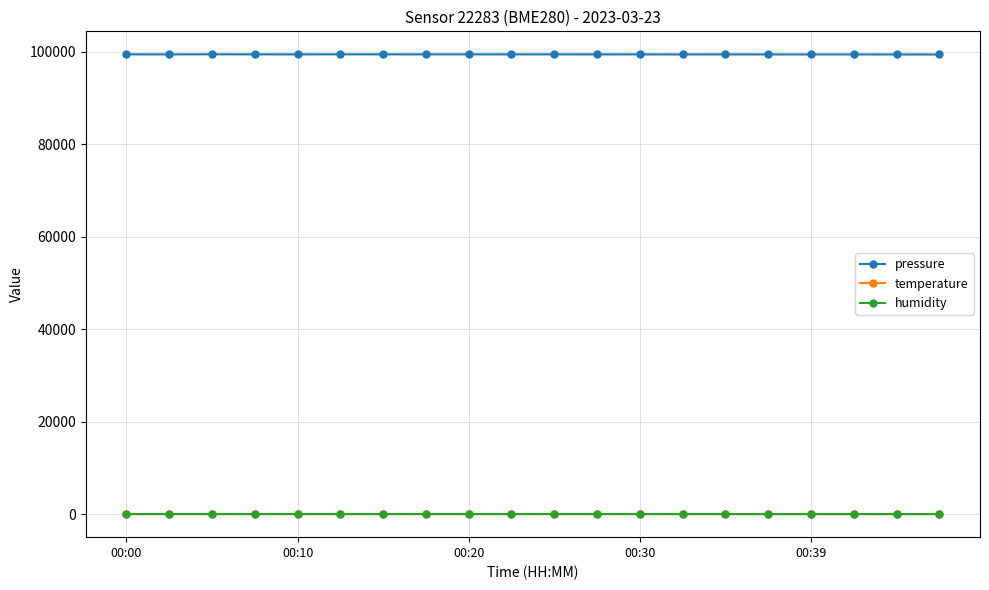

True or false: pressure has more than 2 points higher than both neighbors.

True